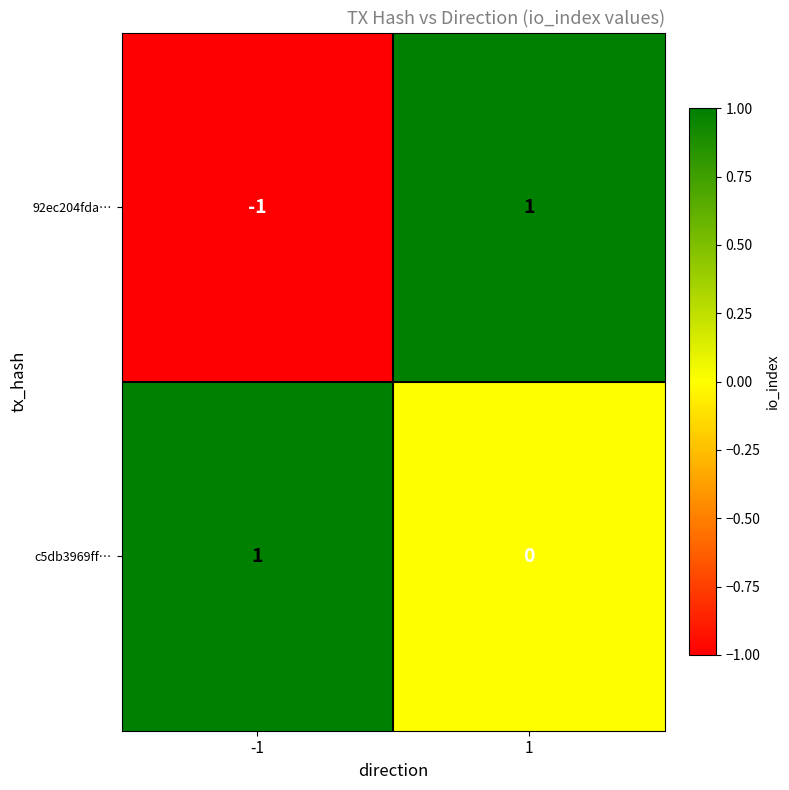

The value of c5db3969ff… at 1 is 1. True or false?

False